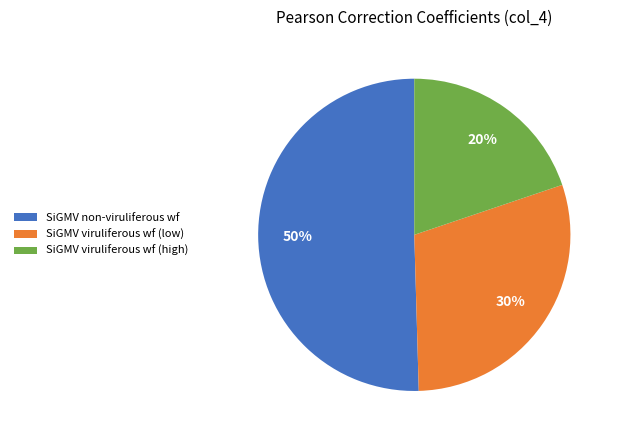

Is SiGMV viruliferous wf (low) the majority of the pie?

No